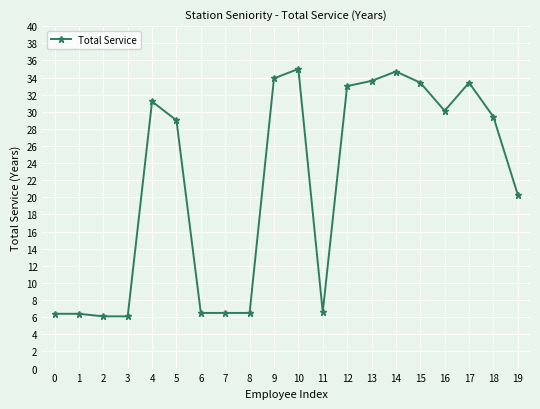

True or false: there are more than 0 points higher than both neighbors.

True